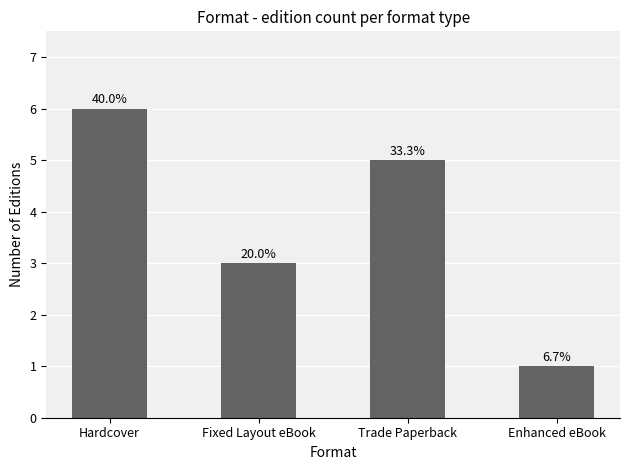

Does the chart contain any negative values?

No